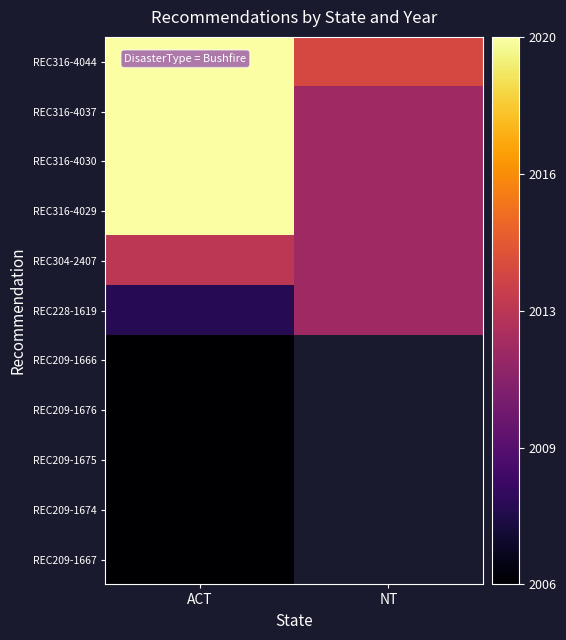

How many values in REC209-1666 are above zero?

1